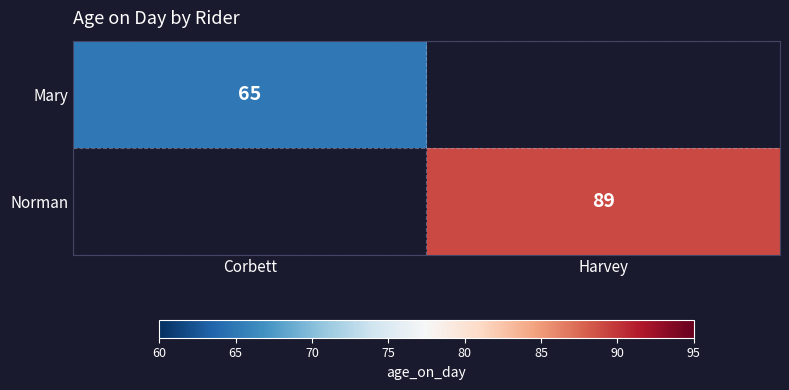

Count the number of categories in the chart.

2